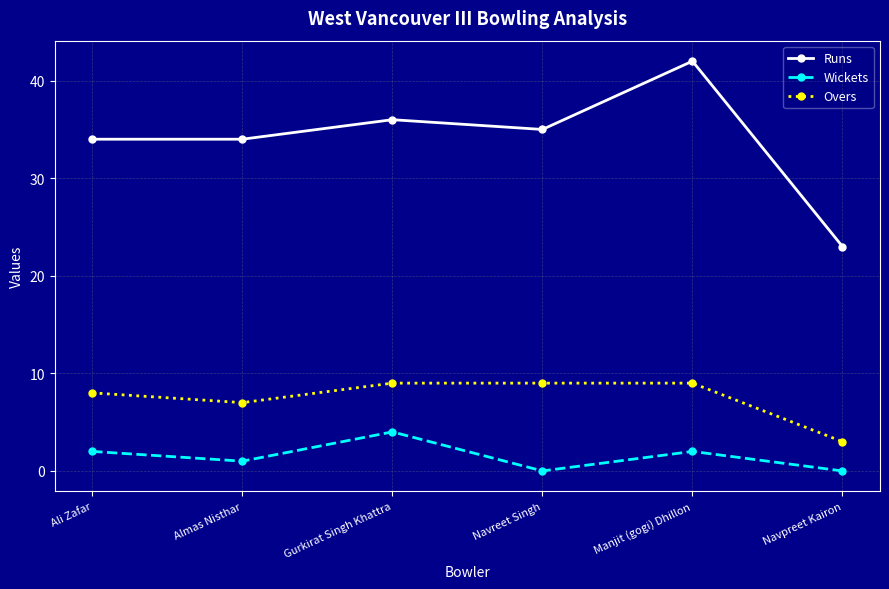

Rank the series at Ali Zafar from highest to lowest value.

Runs, Overs, Wickets